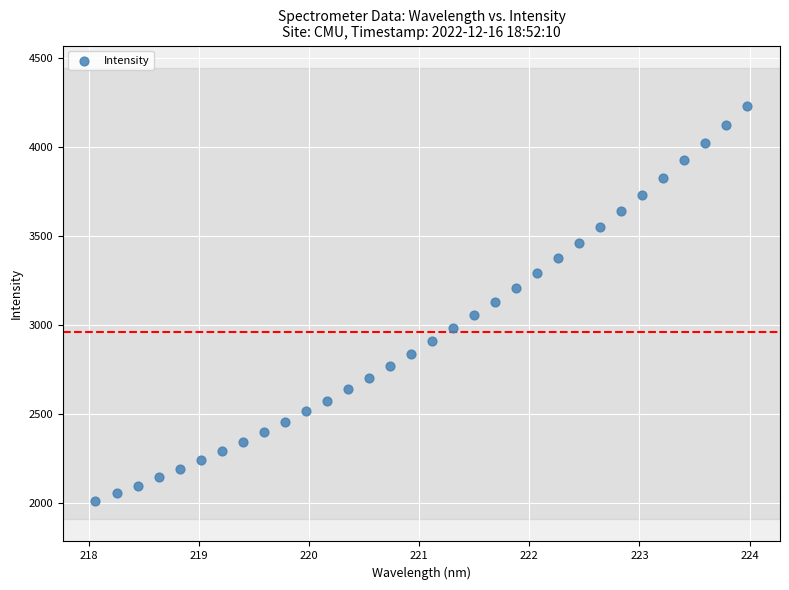

What is the range of X values (max minus min)?

5.9